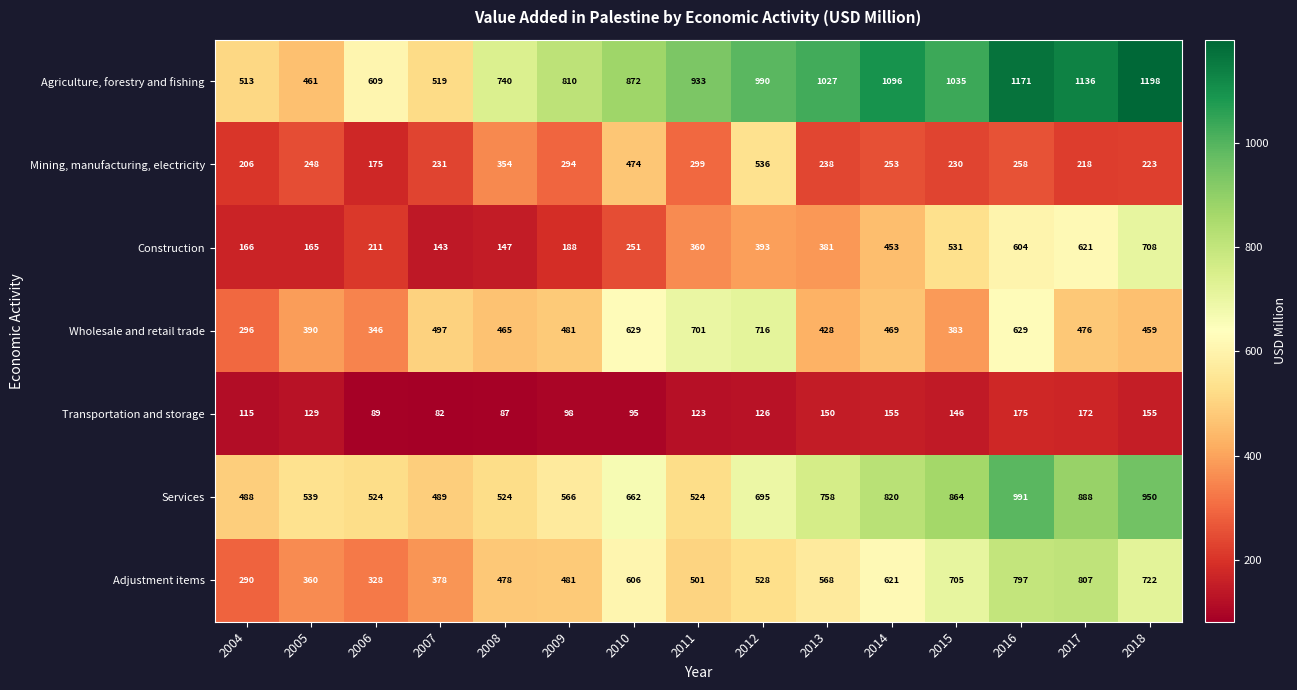

At how many categories does at least one series exceed 527?

13